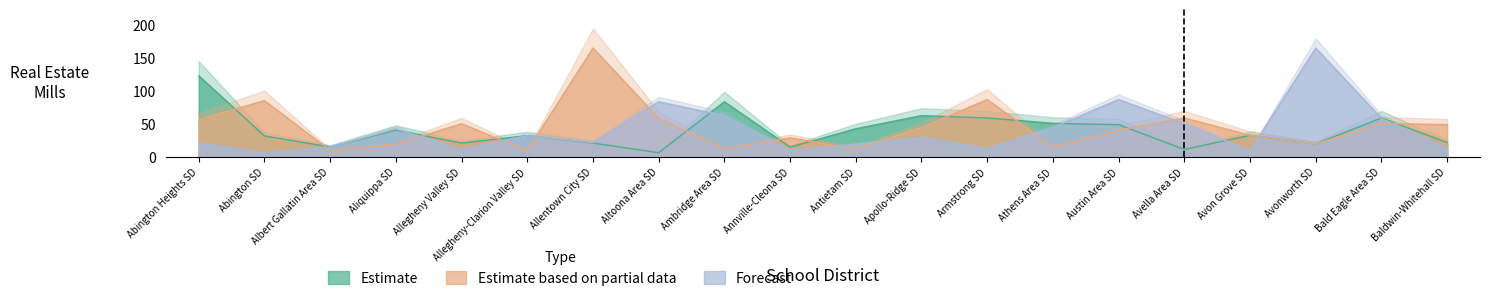

At which category does the chart reach its peak across all series?

Allentown City SD